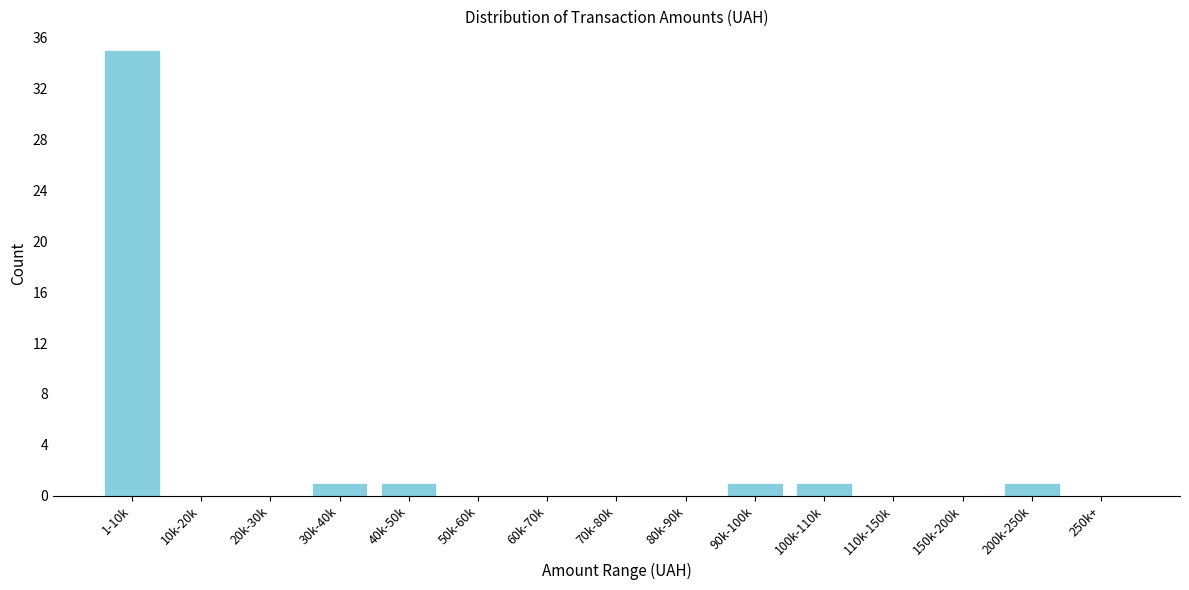

Reading left to right, what are all the values shown in this chart?

1-10k=35	10k-20k=0	20k-30k=0	30k-40k=1	40k-50k=1	50k-60k=0	60k-70k=0	70k-80k=0	80k-90k=0	90k-100k=1	100k-110k=1	110k-150k=0	150k-200k=0	200k-250k=1	250k+=0